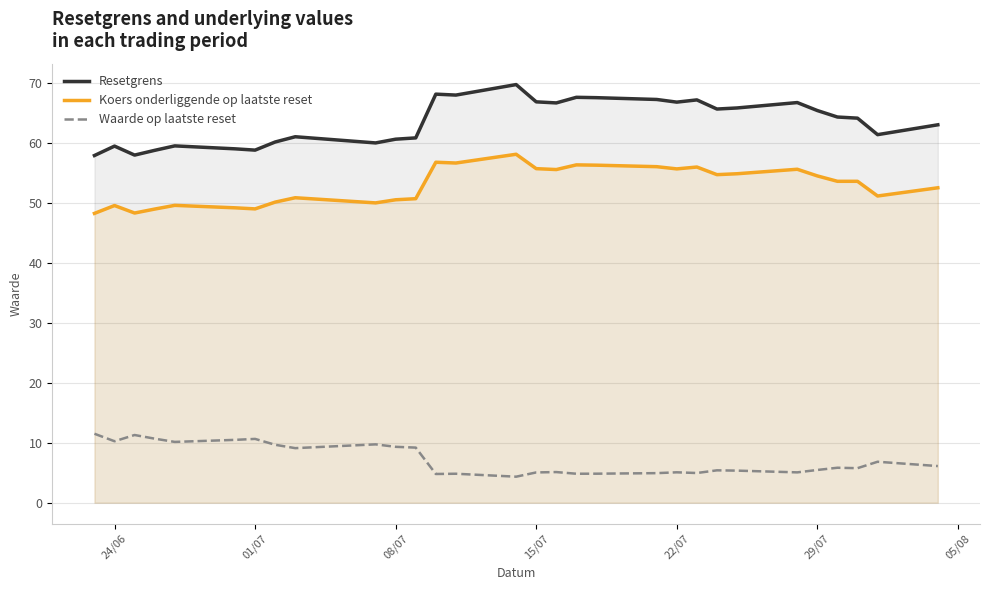

Is it true that Koers onderliggende op laatste reset equals 34.2 at 08/07?

False